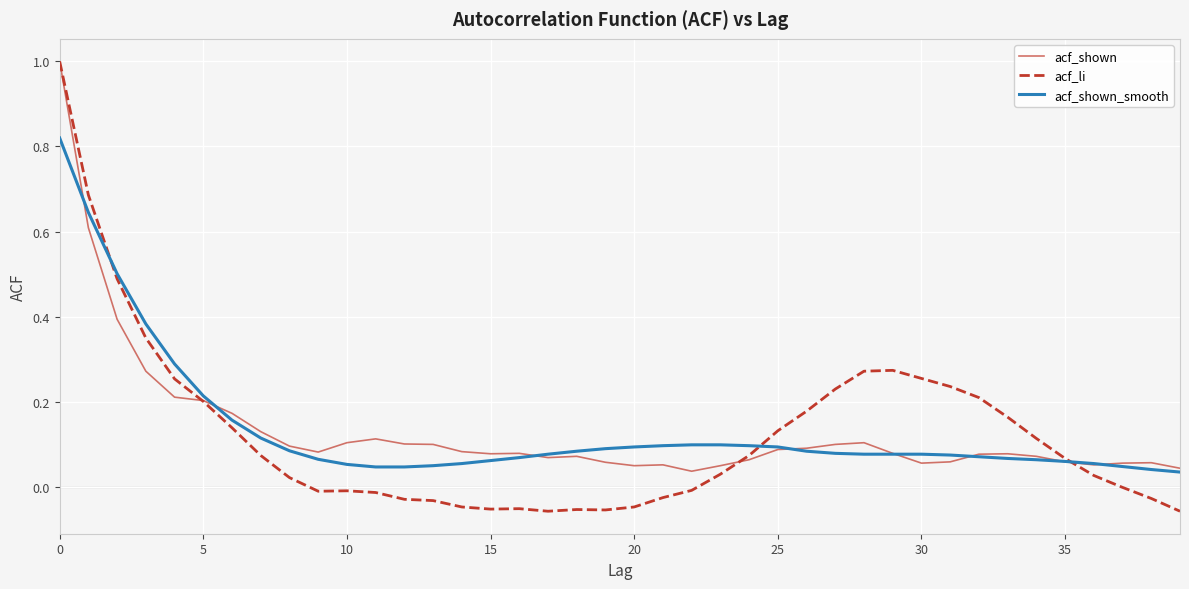

What is the greatest value displayed?

1.0